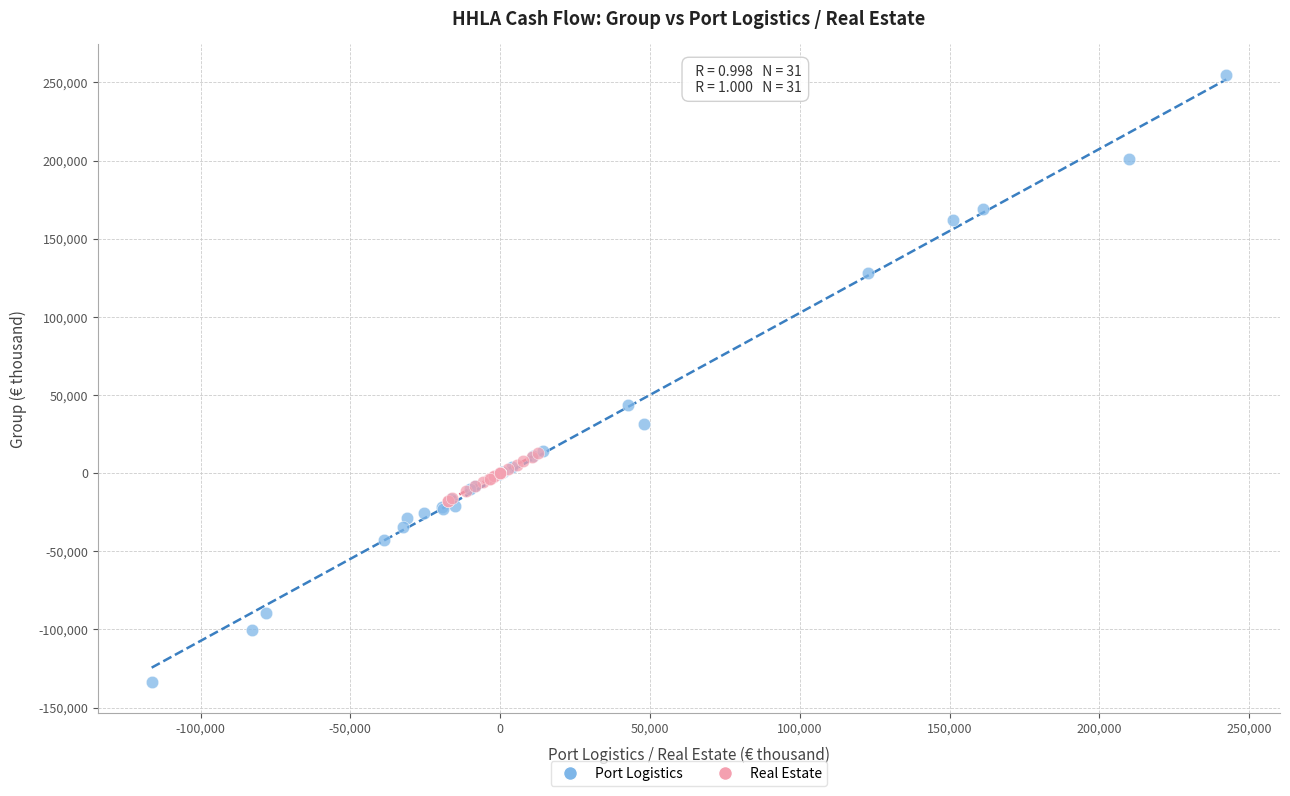

Which series contains the lowest Y value?

Port Logistics